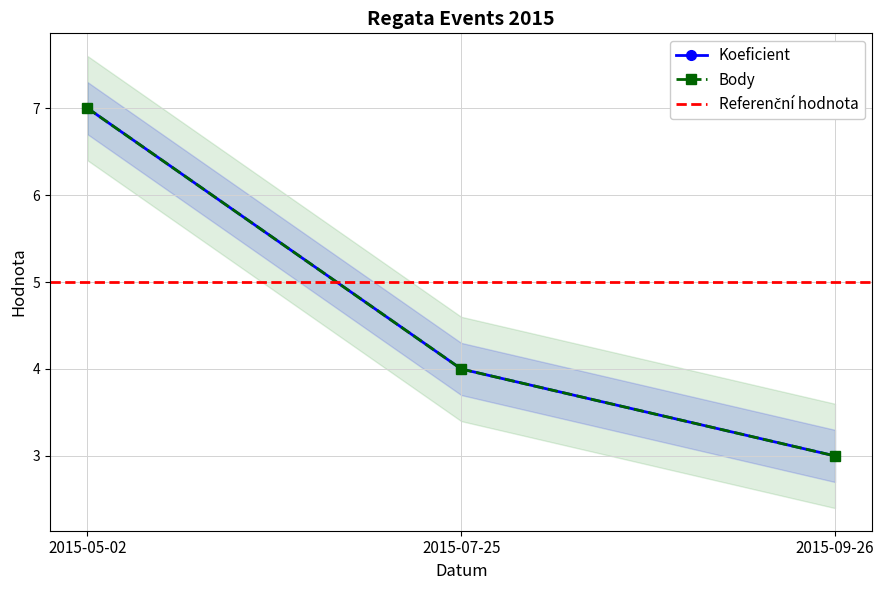

List the series in order of their peak value, lowest first.

Koeficient, Body